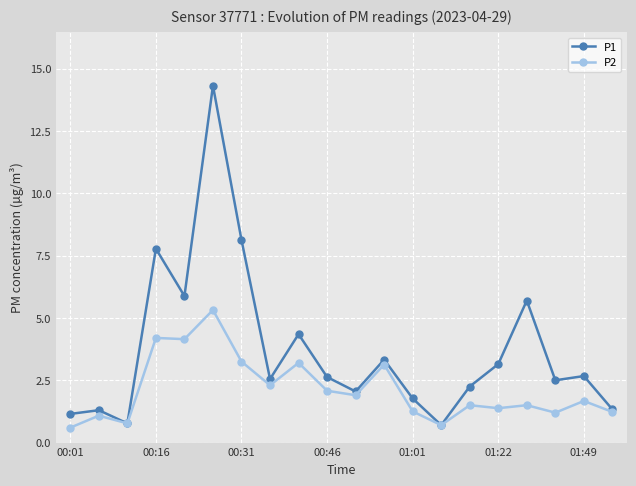

What is the value of the P1 point at the 13th from the left?

1.8